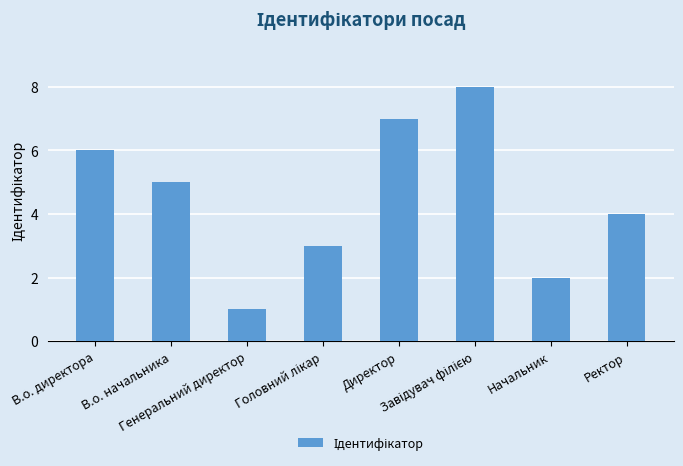

Approximately how many times larger is the value at В.о. начальника compared to Начальник?

2.5